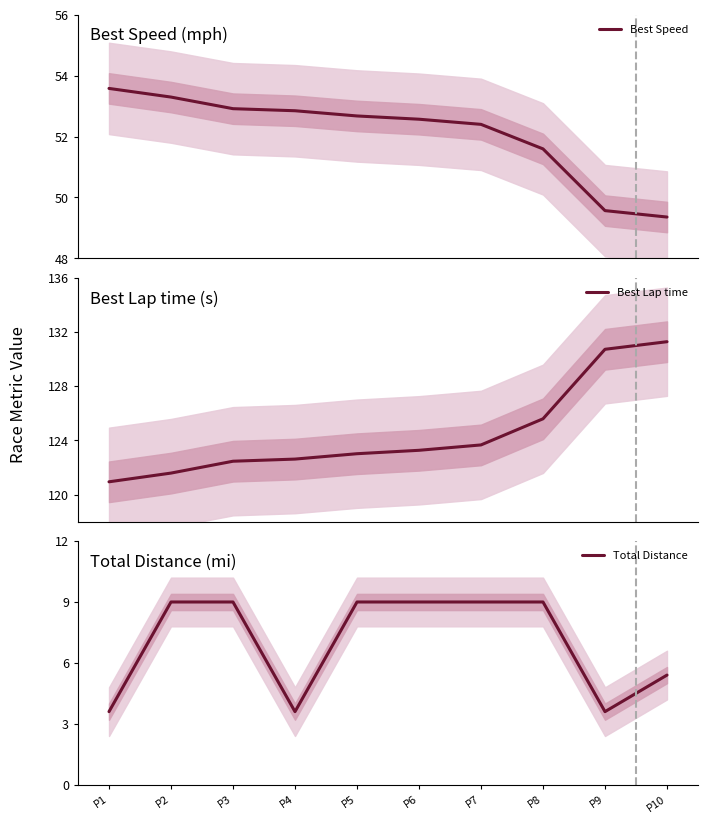

The Best Speed series shows 53.6 at P1. True or false?

True